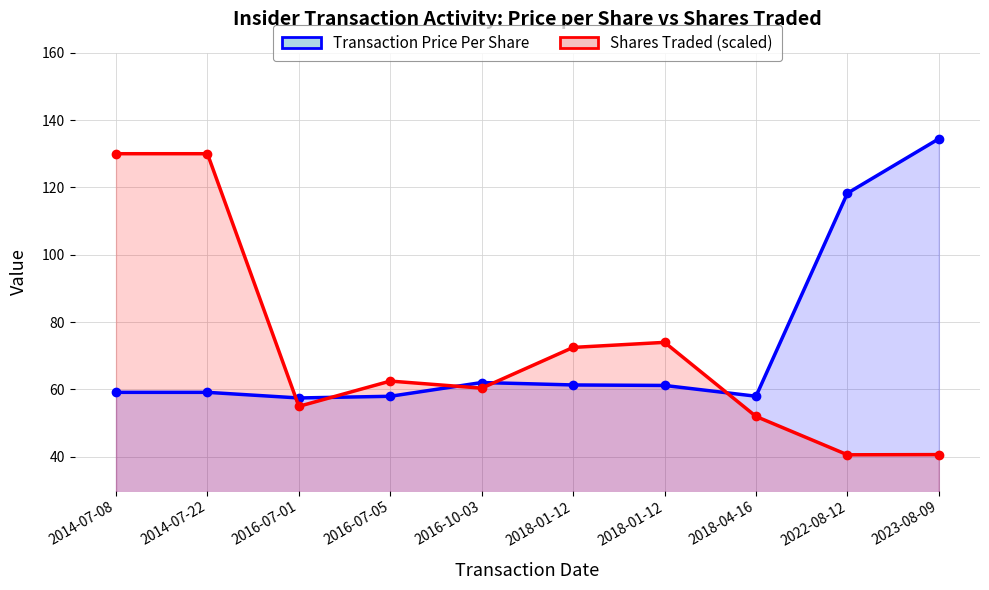

List the series in order of their peak value, highest first.

Transaction Price Per Share, Shares Traded (scaled)